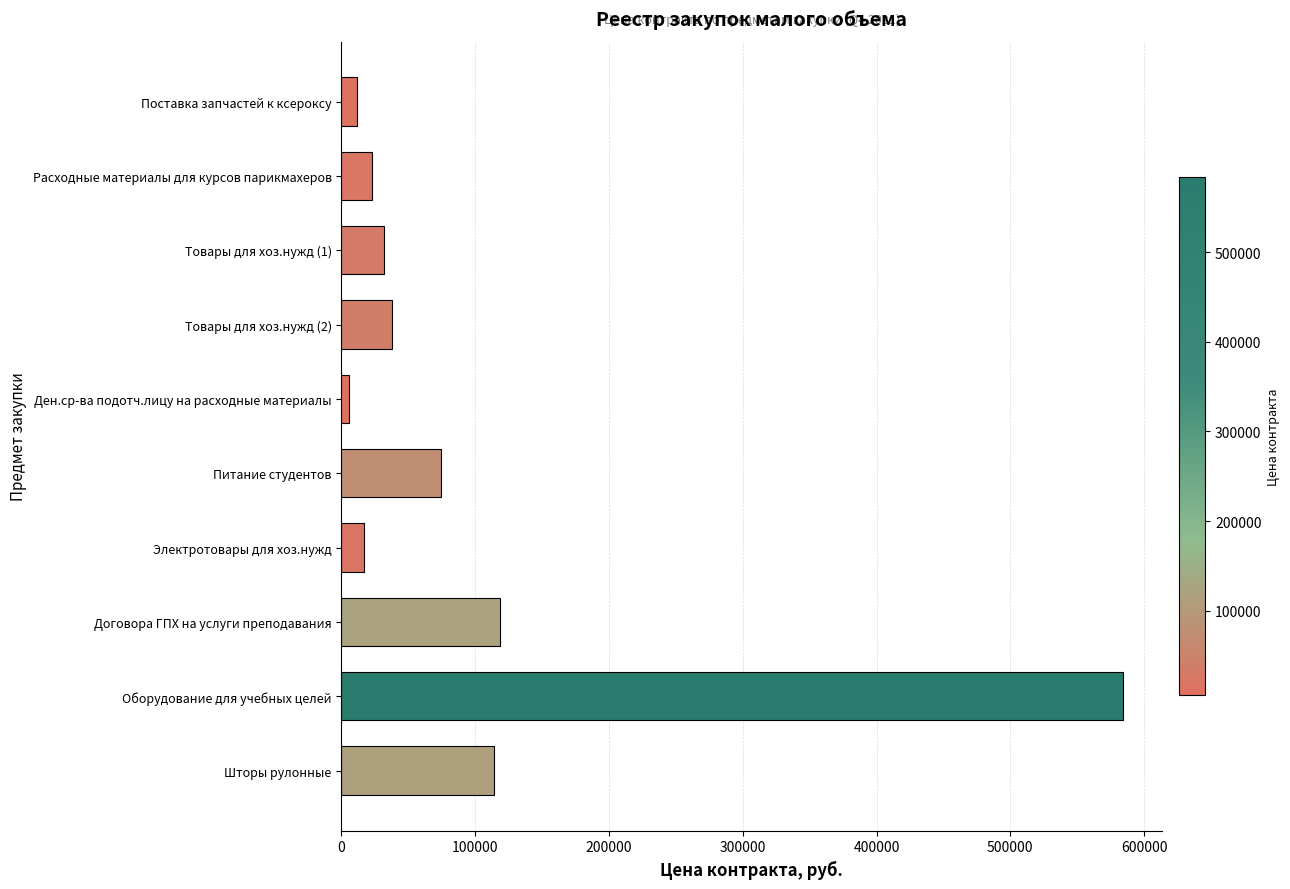

How many data points are less than 38027?

5